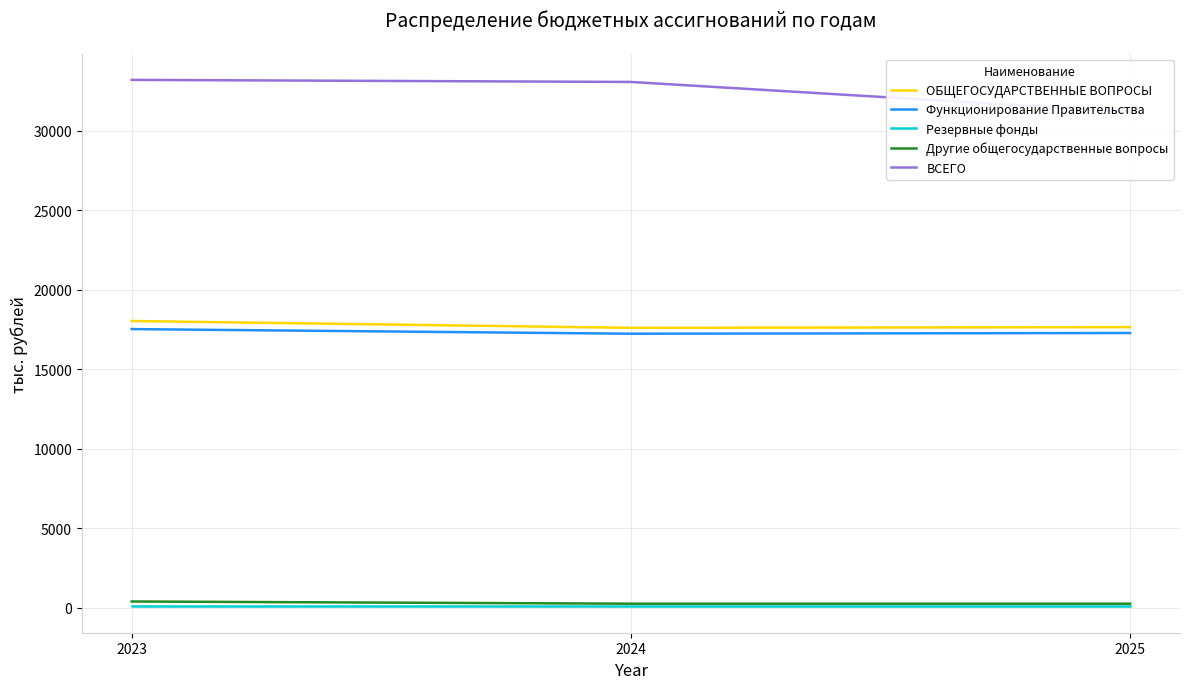

At how many categories does at least one series exceed 19934?

3